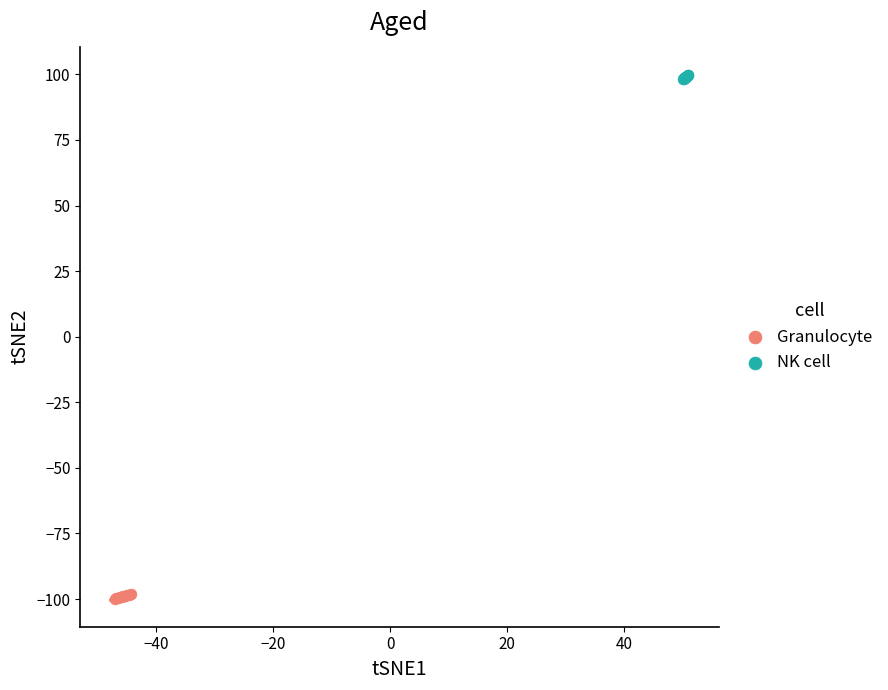

Which series contains the lowest Y value?

Granulocyte